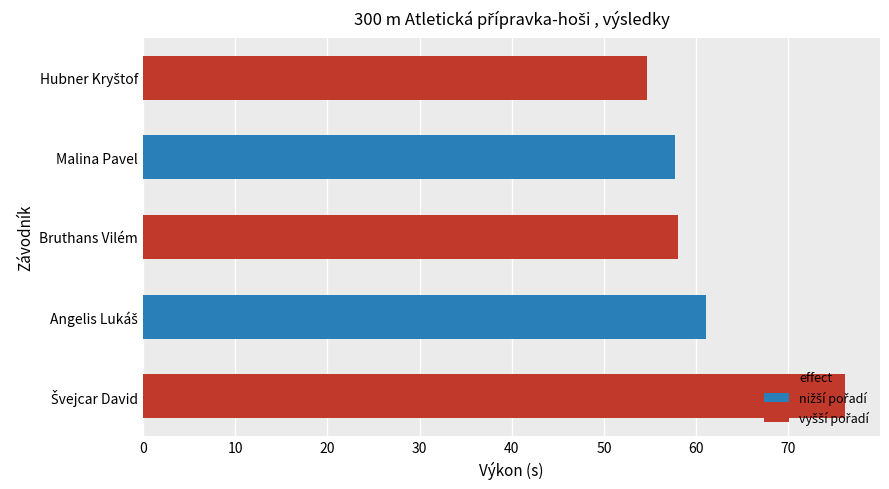

The chart shows a value of 15.7 at Bruthans Vilém. True or false?

False